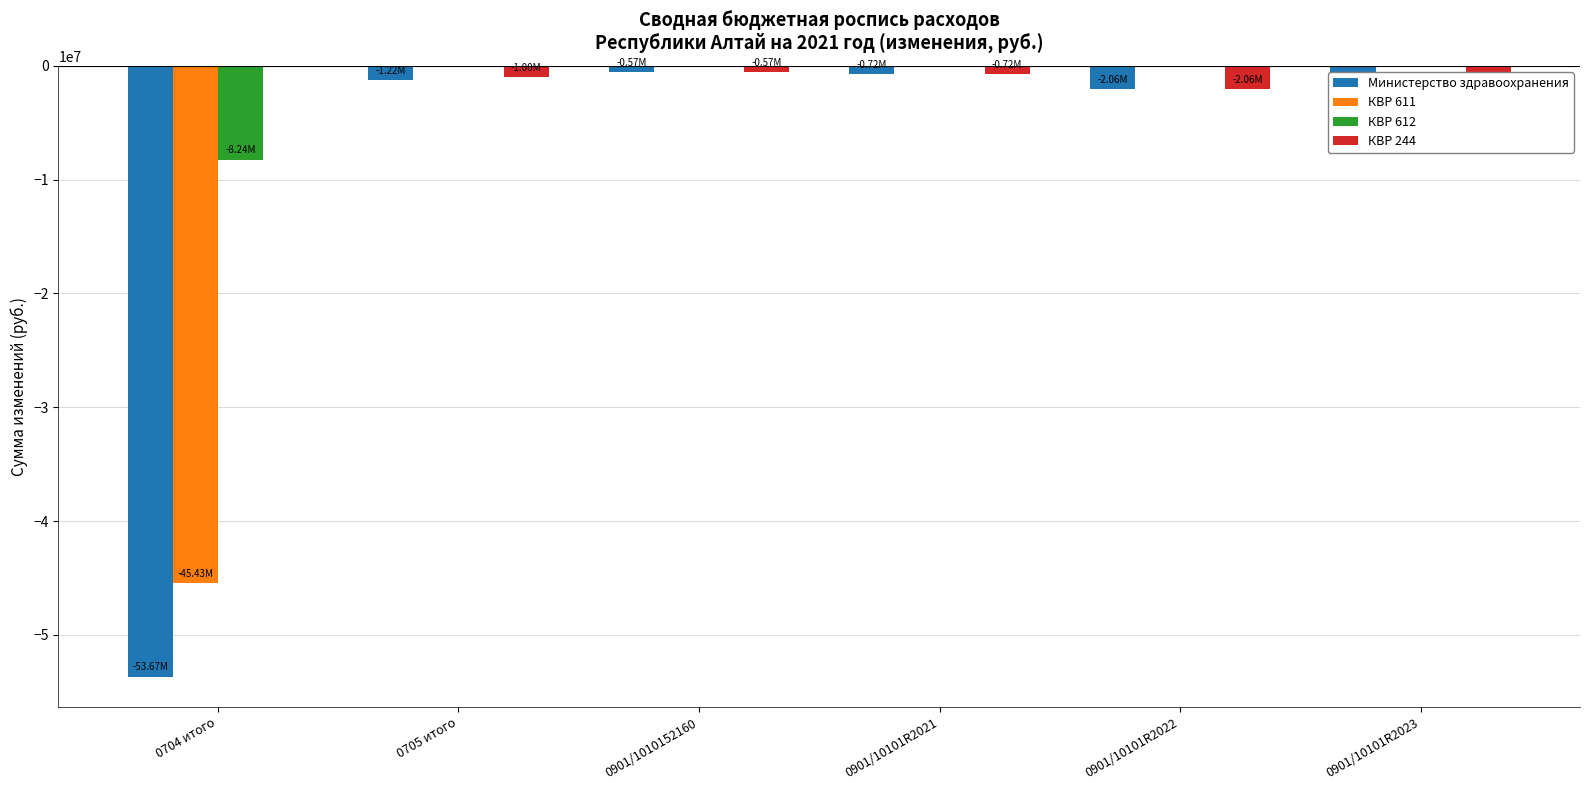

What is the average value of the КВР 611 series?

-7572266.7